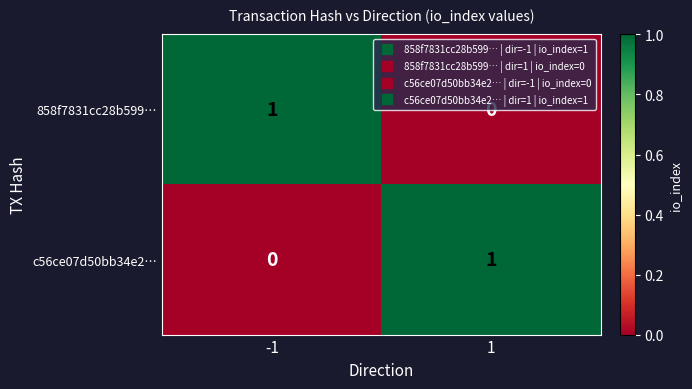

True or false: c56ce07d50bb34e2… has a value of 0 at -1.

True